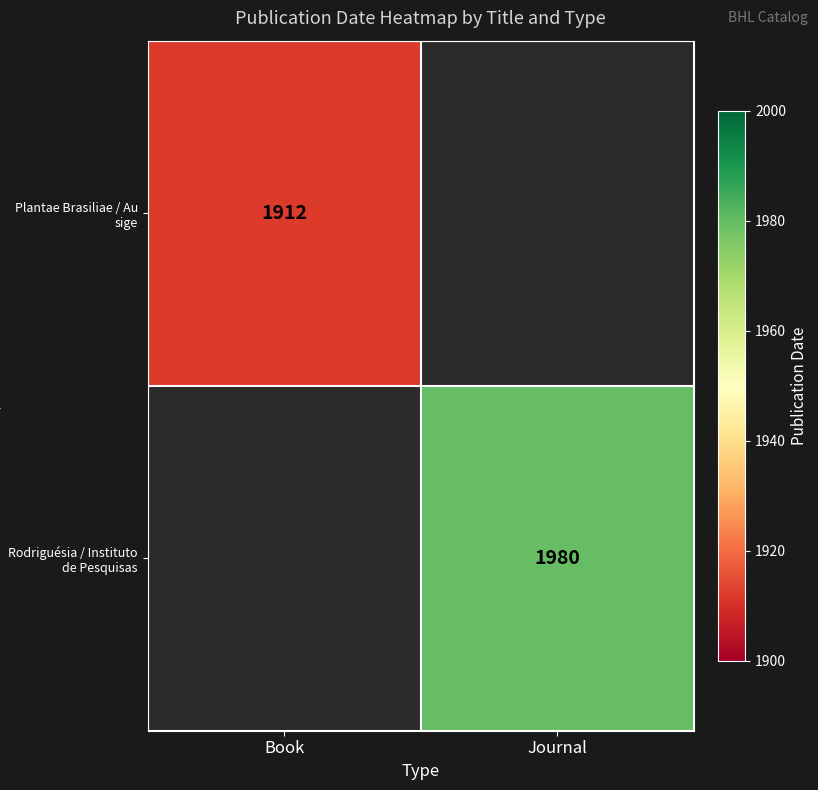

Is it true that Plantae Brasiliae / Au sige equals 2502 at Book?

False